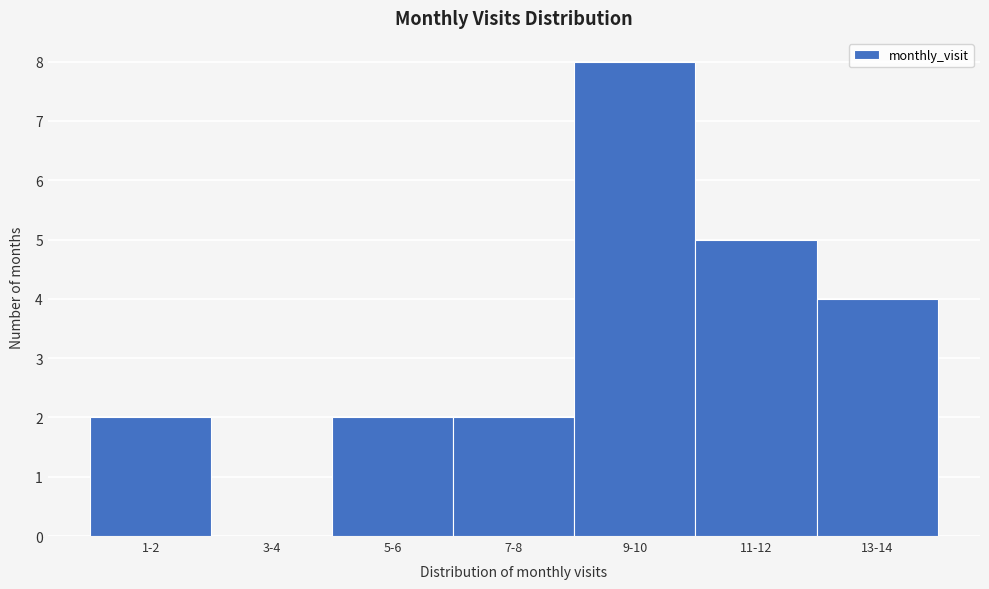

Reading right to left, transcribe all the data shown in this chart.

13-14=4	11-12=5	9-10=8	7-8=2	5-6=2	3-4=0	1-2=2